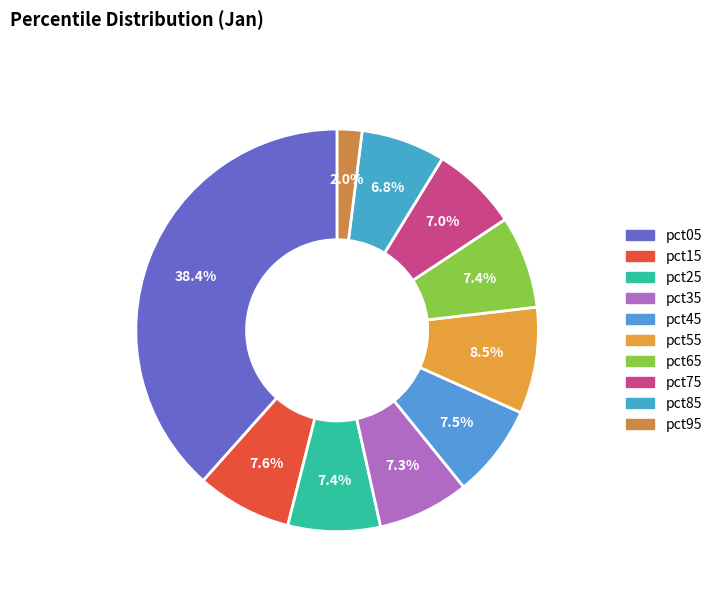

The pct55 slice represents 9% of the pie. True or false?

True